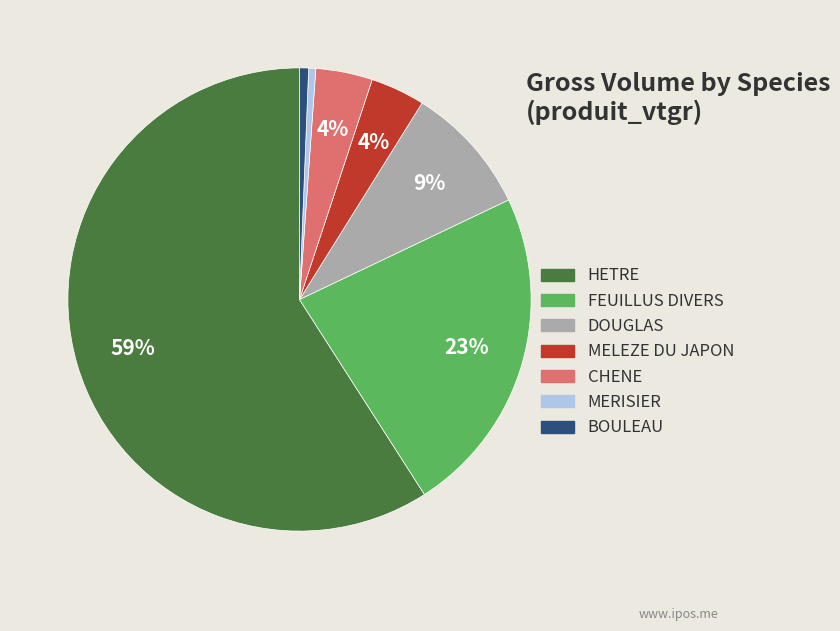

The FEUILLUS DIVERS slice represents 18% of the pie. True or false?

False